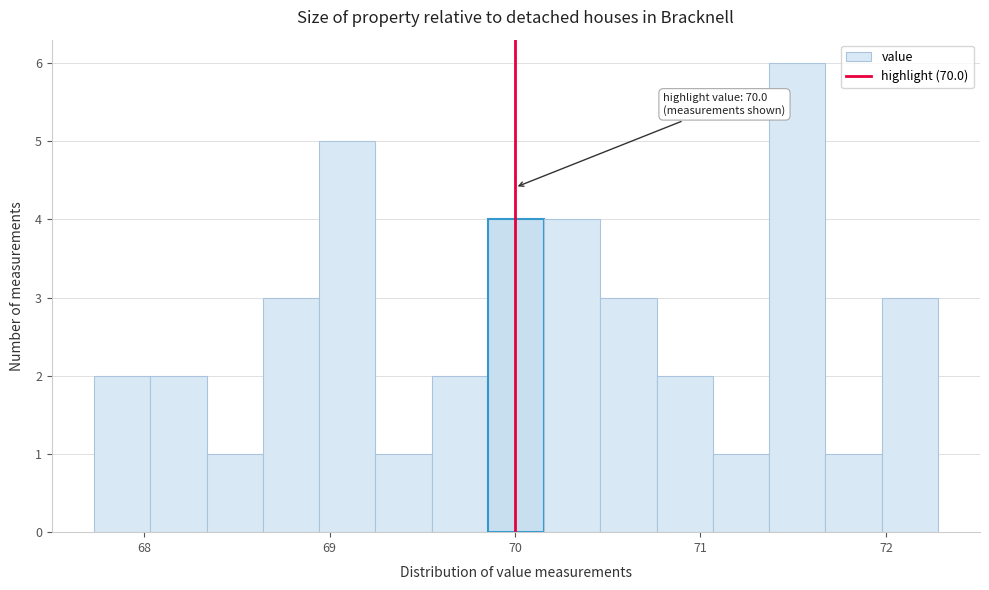

Read against the x-axis, roughly where is the centre of the tallest bar?

71.5